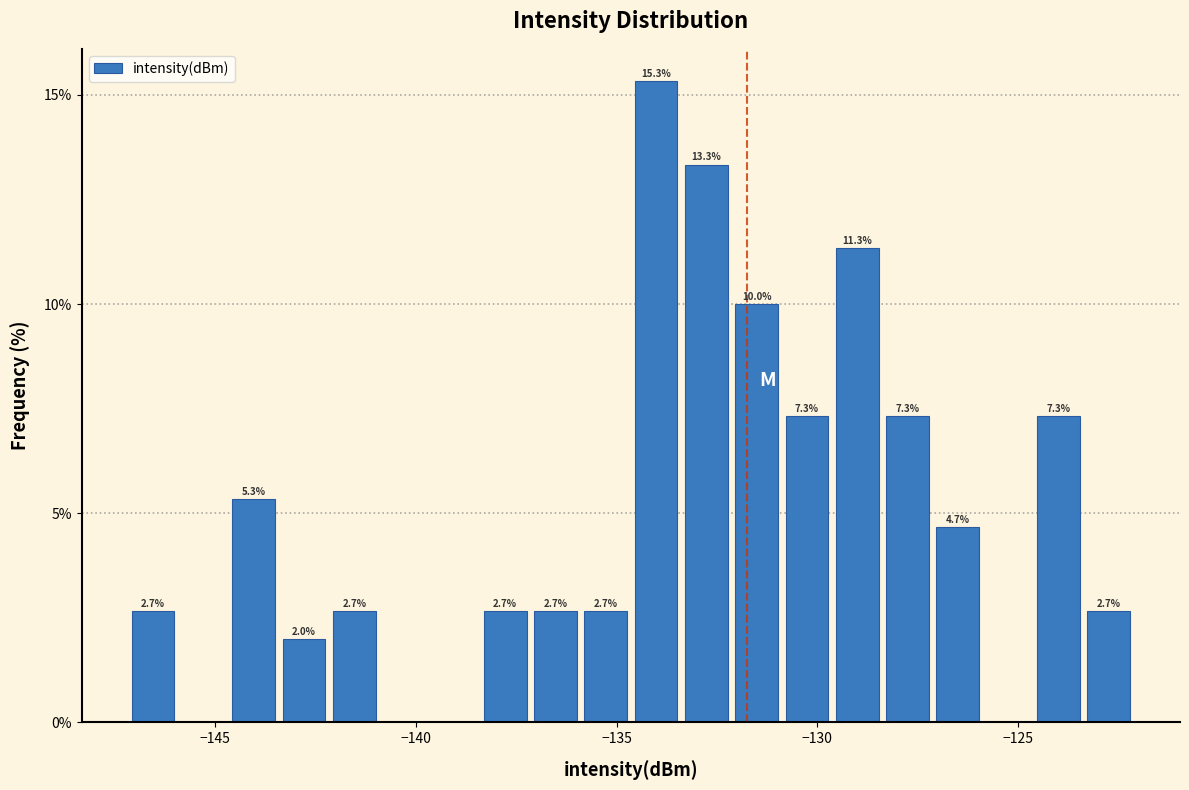

Read against the x-axis, roughly where is the centre of the tallest bar?

-134.0